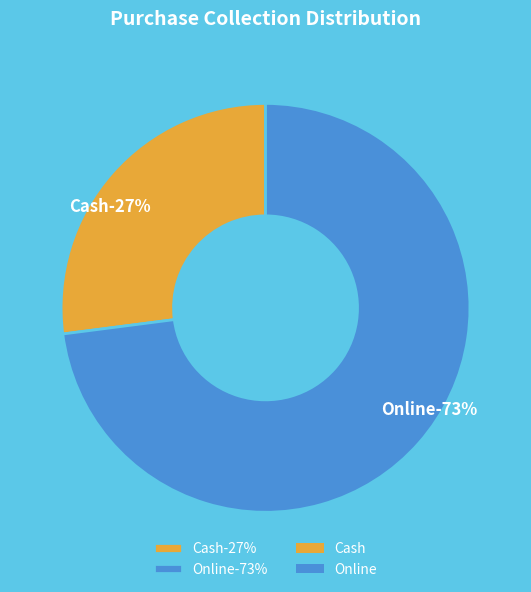

What is the total percentage of Cash and Online?

100.0%